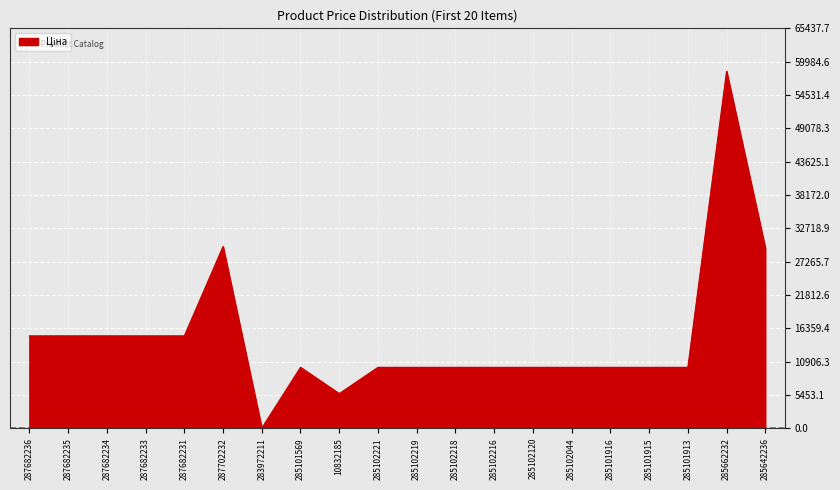

Is it true that the value at 287682233 is 22135.4?

False